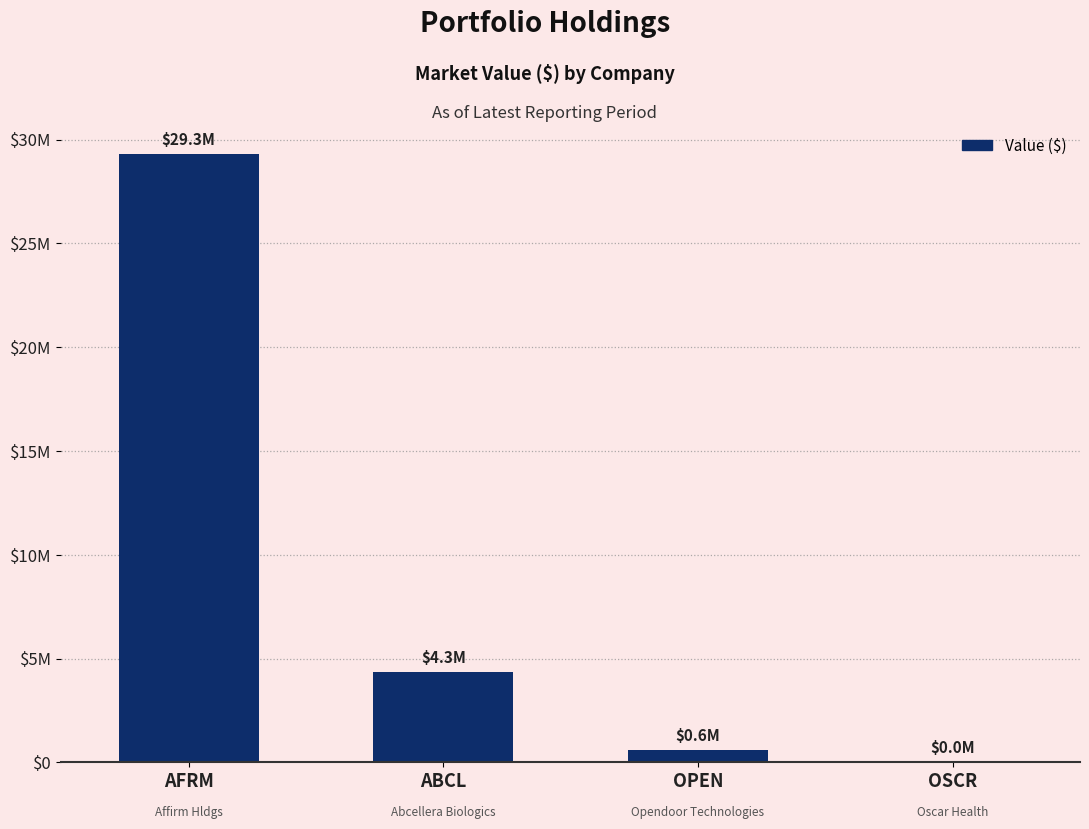

Reading left to right, transcribe all the data shown in this chart.

AFRM=29299000	ABCL=4334000	OPEN=588000	OSCR=0